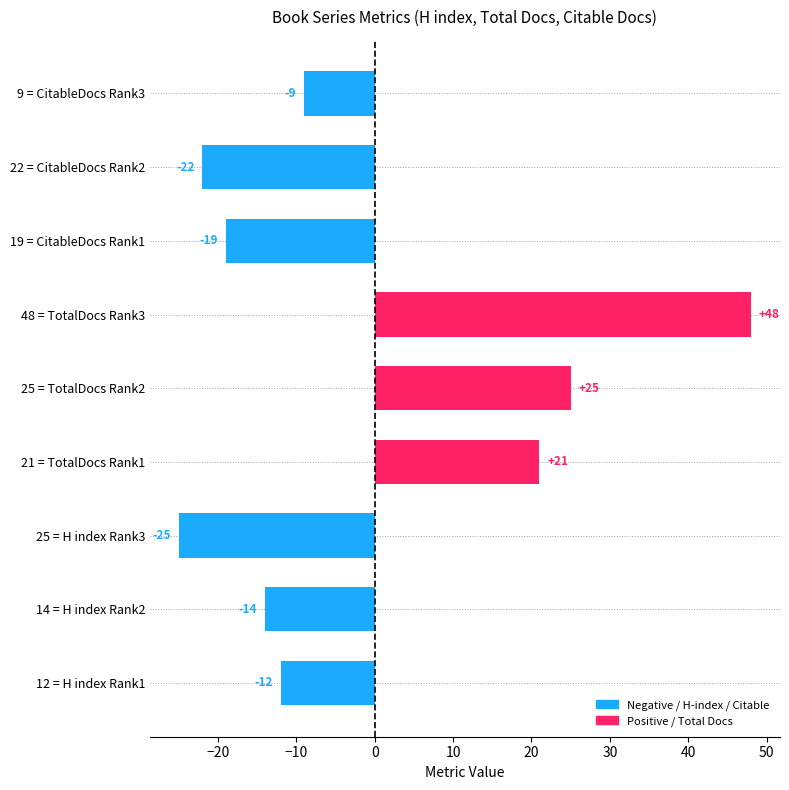

The value at 21 = TotalDocs Rank1 is 28. True or false?

False